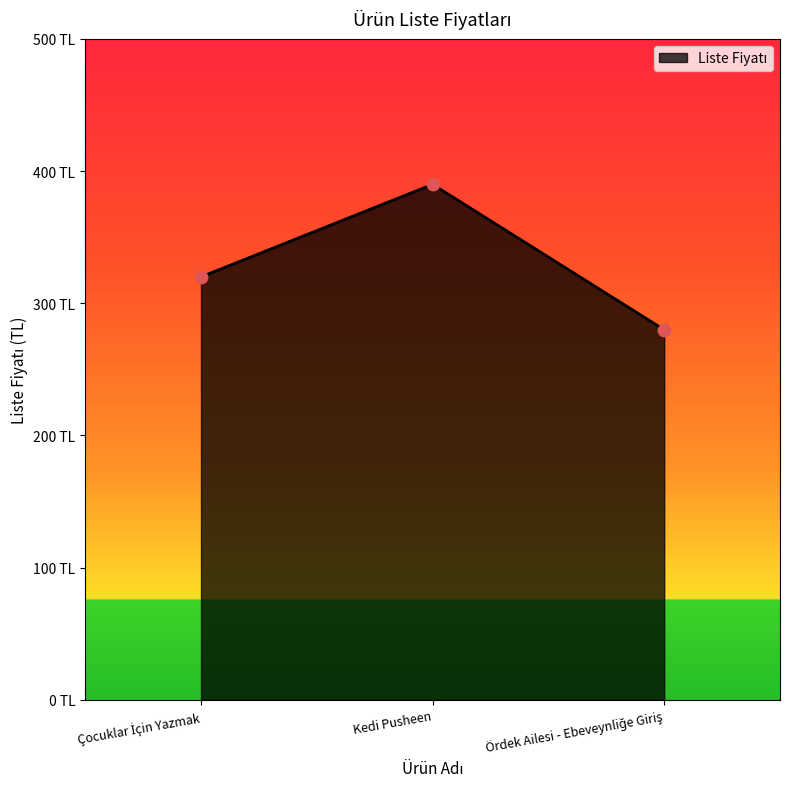

What is the ratio of the value at Çocuklar İçin Yazmak to the value at Ördek Ailesi - Ebeveynliğe Giriş?

1.1